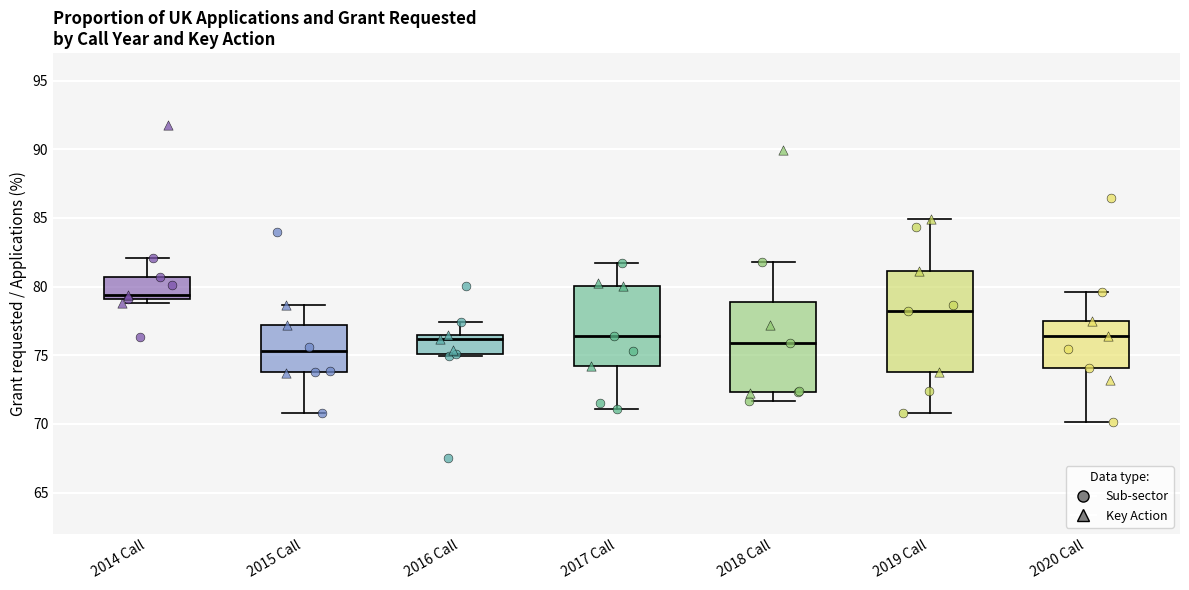

Which box is the tallest, from its lower edge to its upper edge?

2019 Call